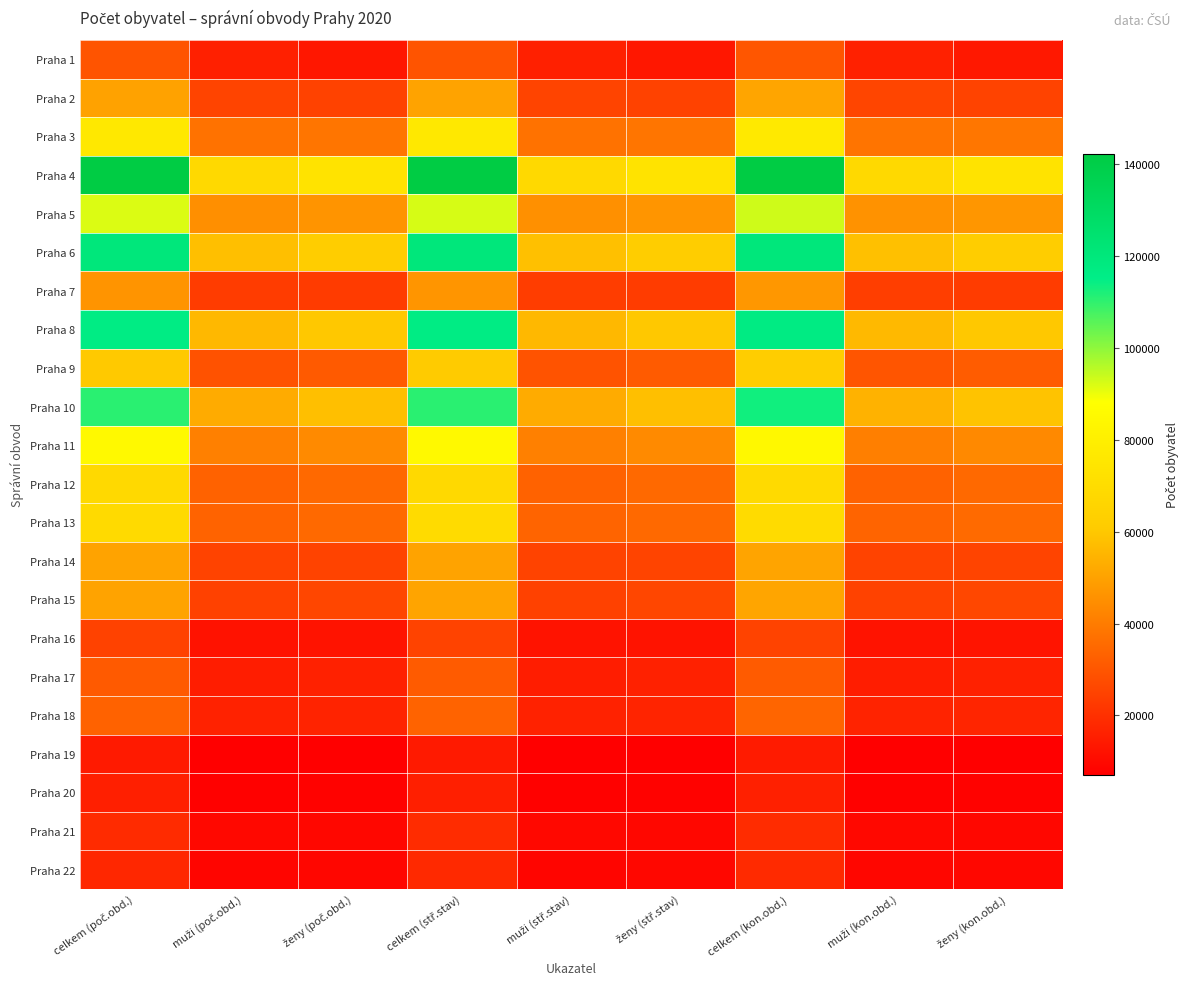

What is the difference between the highest and lowest values at muži (poč.obd.)?

61197